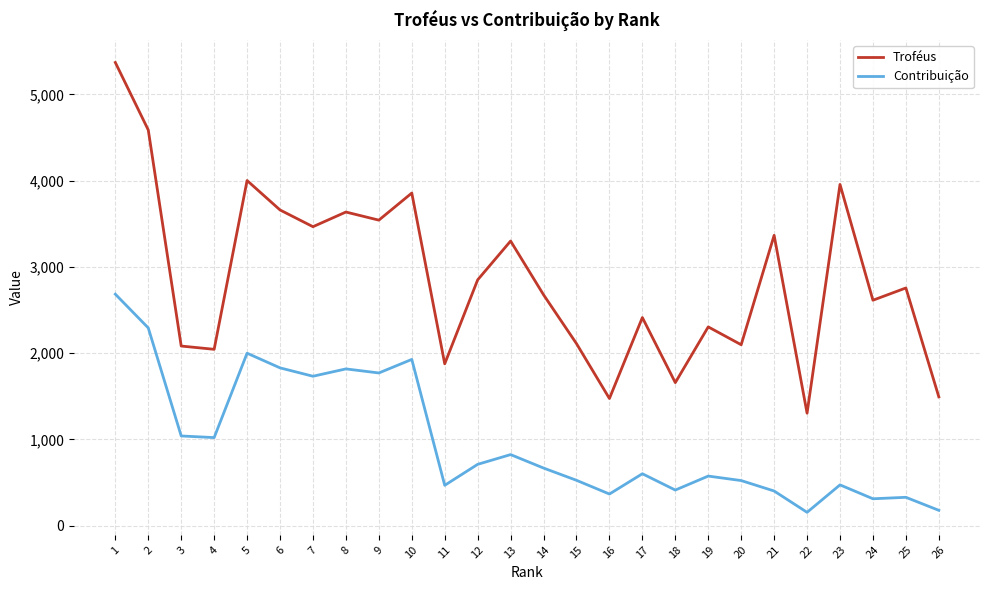

What is the lowest value of the Troféus series?

1305